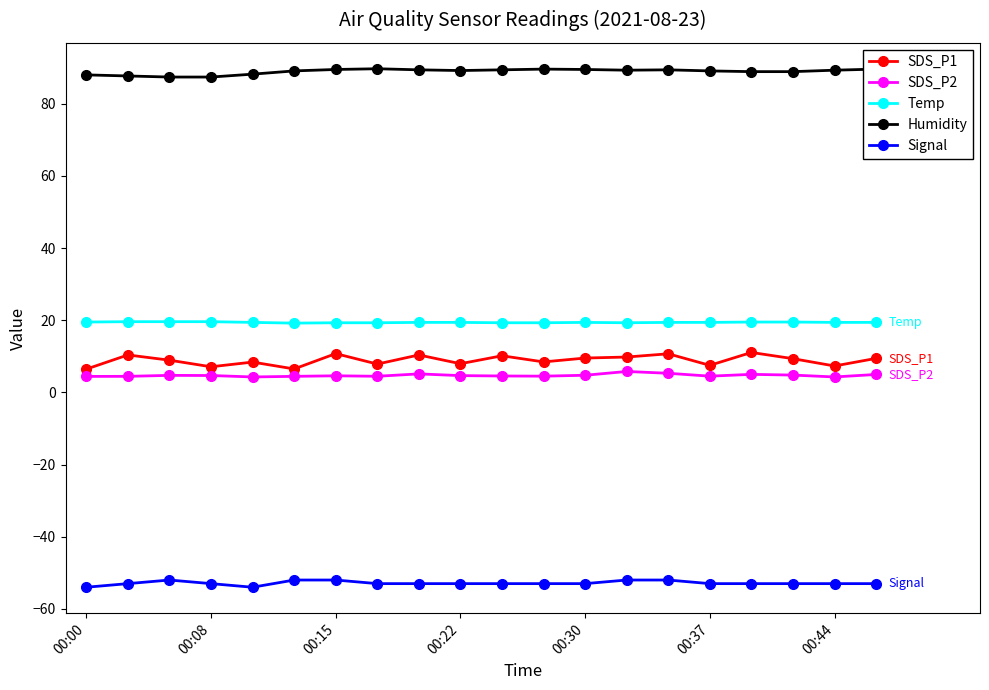

What is the maximum value for Signal?

-52.0